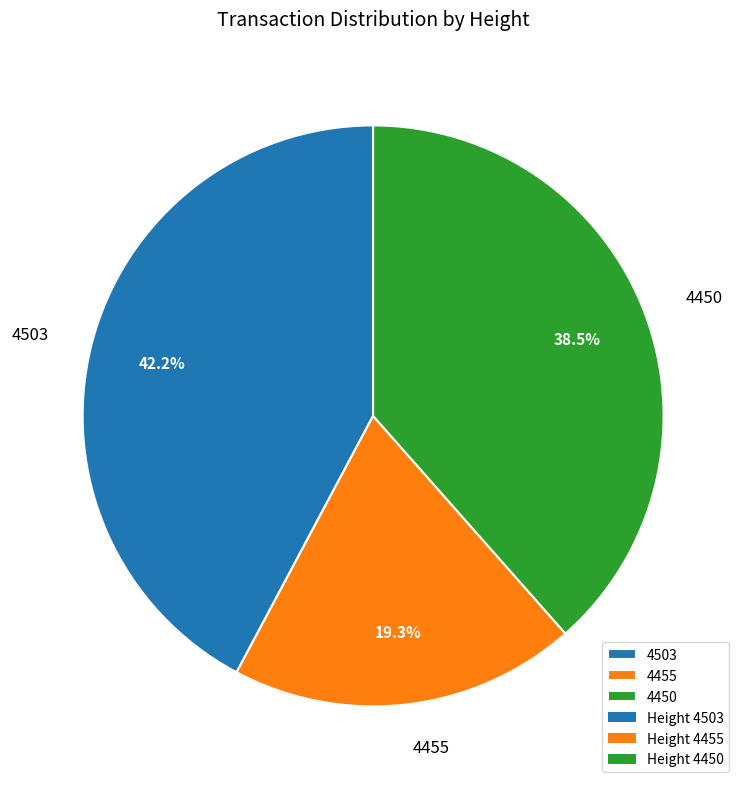

Which has a higher value, 4450 or 4455?

4450